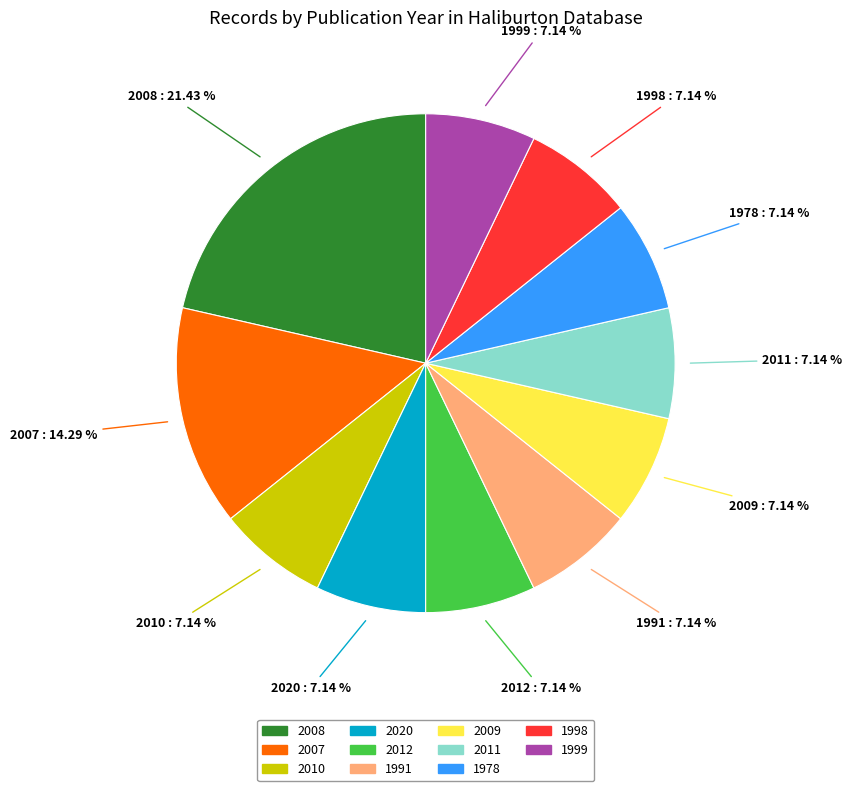

Is there a majority slice in this chart?

No